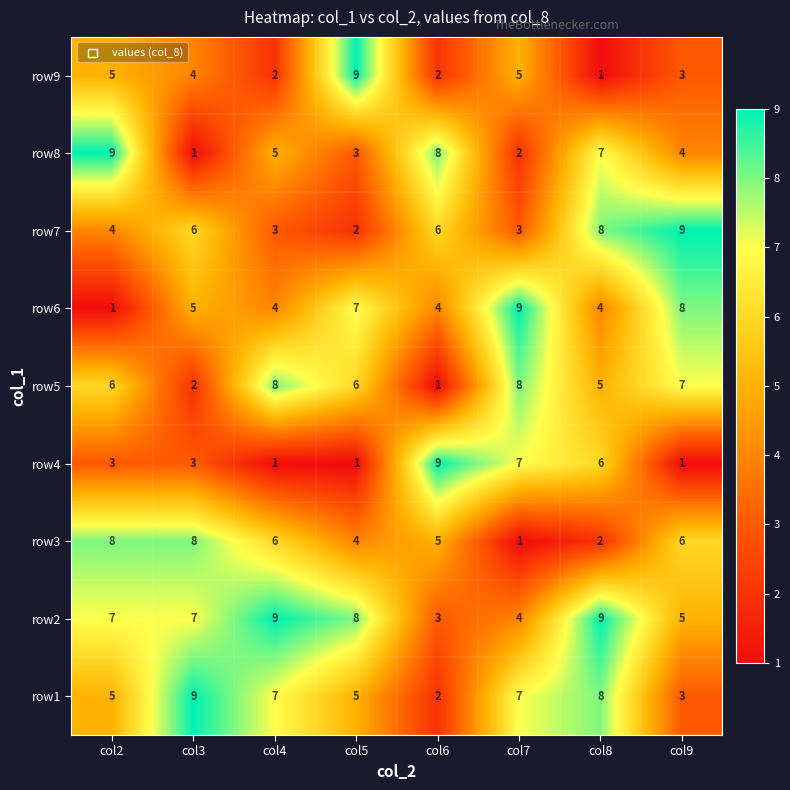

What is the spread (max minus min) of values at col2?

8